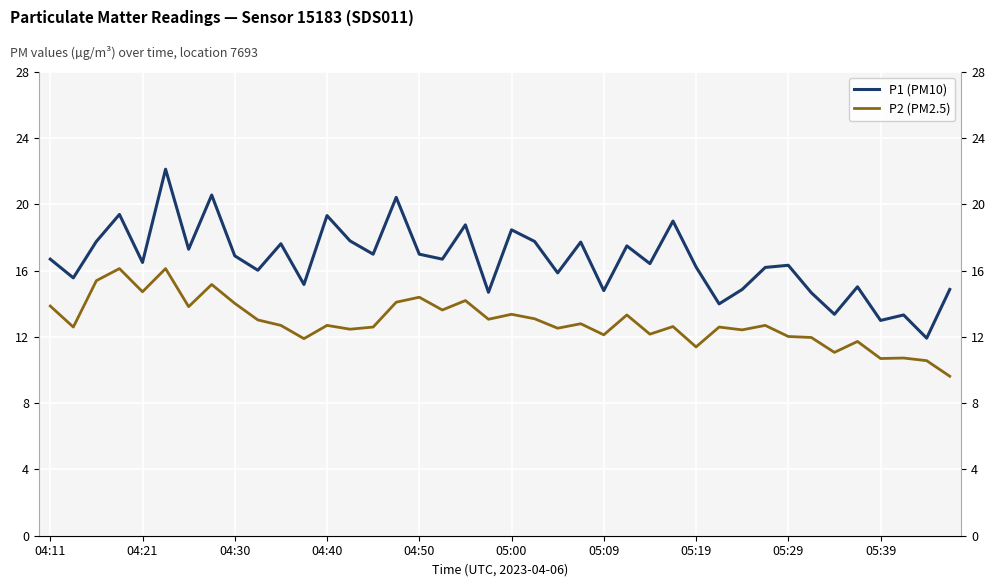

True or false: P2 (PM2.5) has a value of 20.1 at 04:11.

False